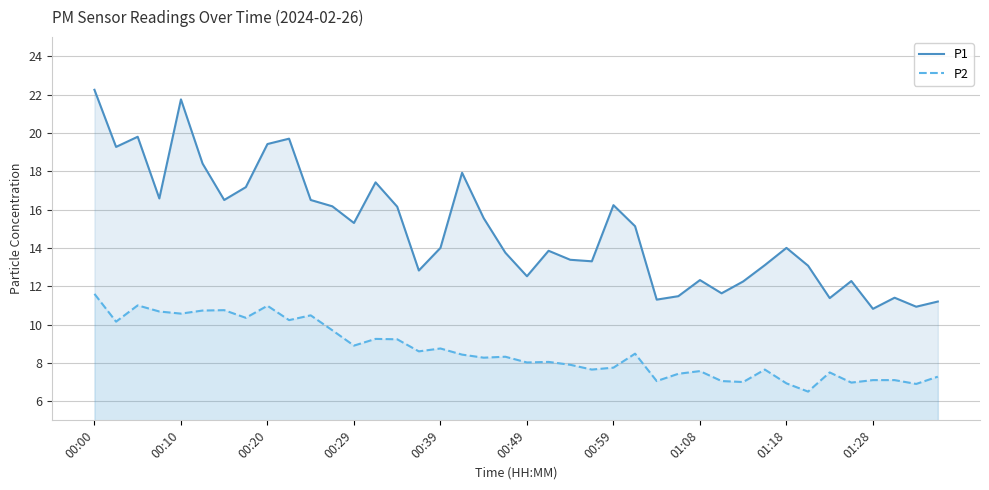

Which series has the widest spread of values?

P1